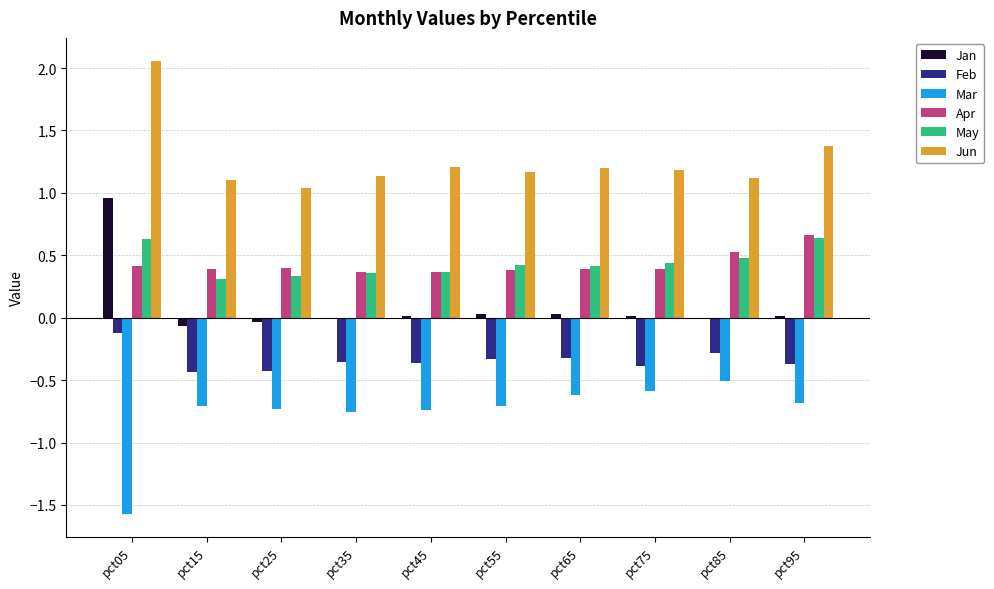

What is the highest value of the Mar series?

-0.5